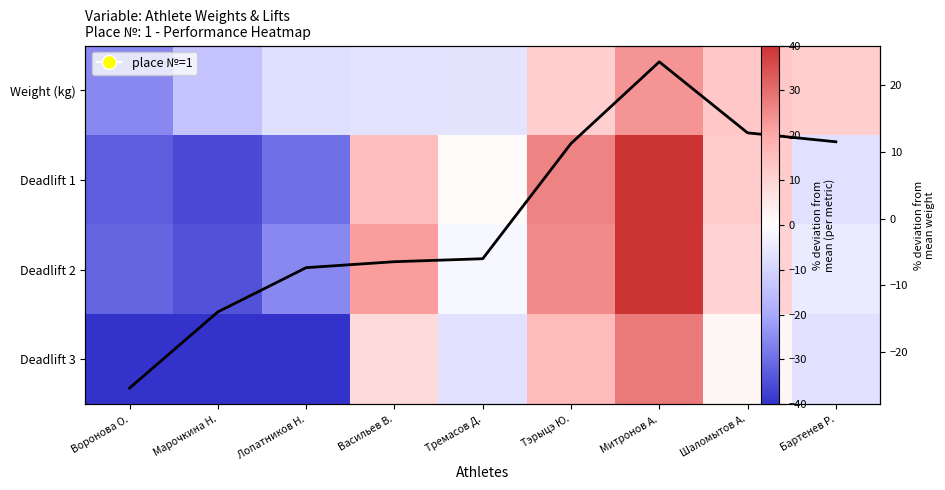

How many data points does each series have?

9